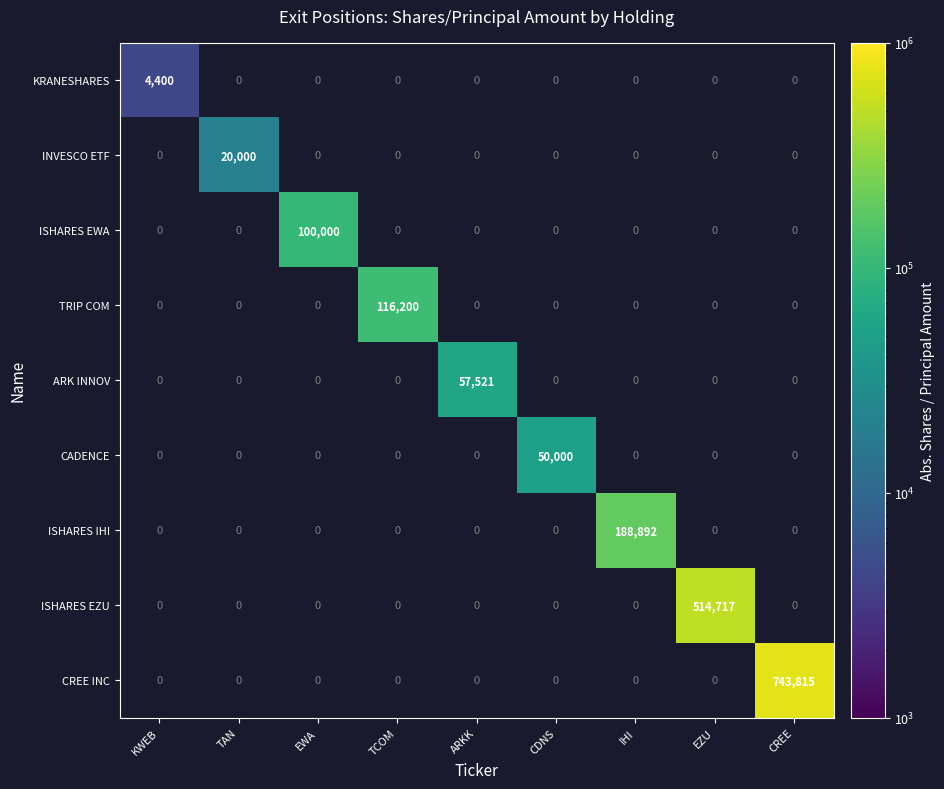

At which category does the chart reach its peak across all series?

CREE